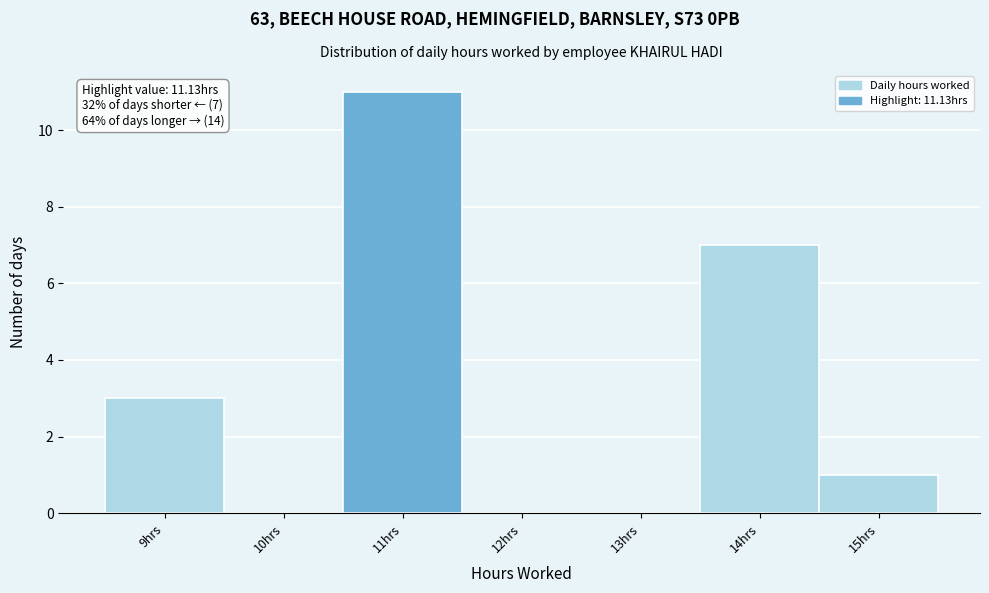

Which range on the x-axis has the tallest bar?

10.5 to 11.5